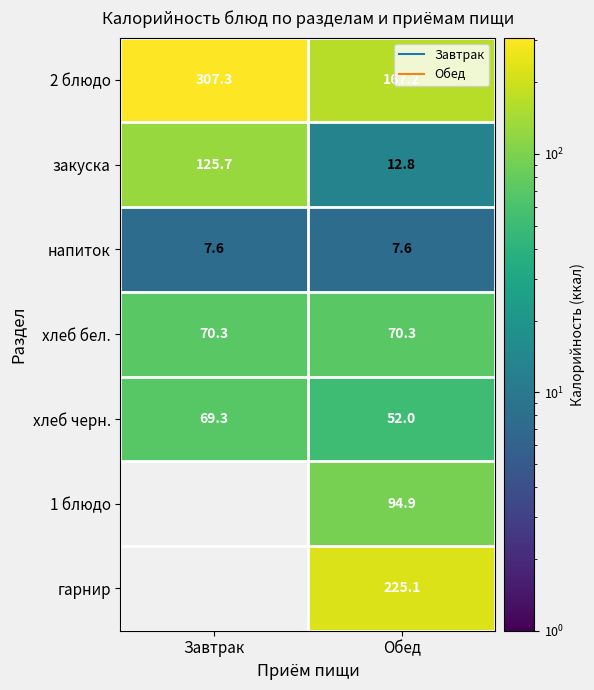

Which label corresponds to the largest value in the chart?

Завтрак